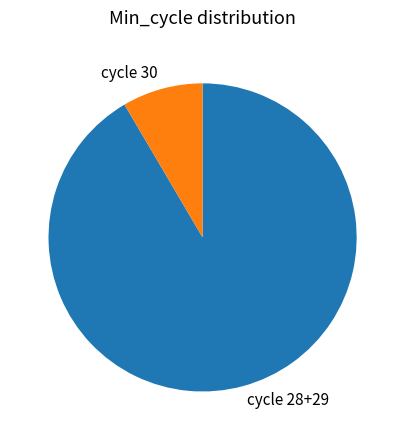

Which has a higher value, cycle 28+29 or cycle 30?

cycle 28+29